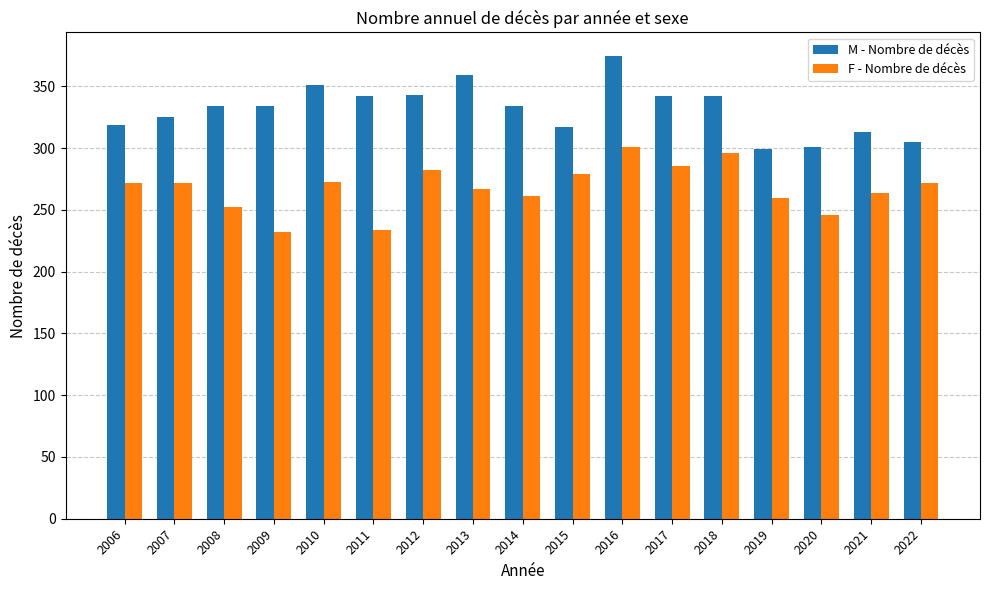

List the series in order of their peak value, highest first.

M - Nombre de décès, F - Nombre de décès